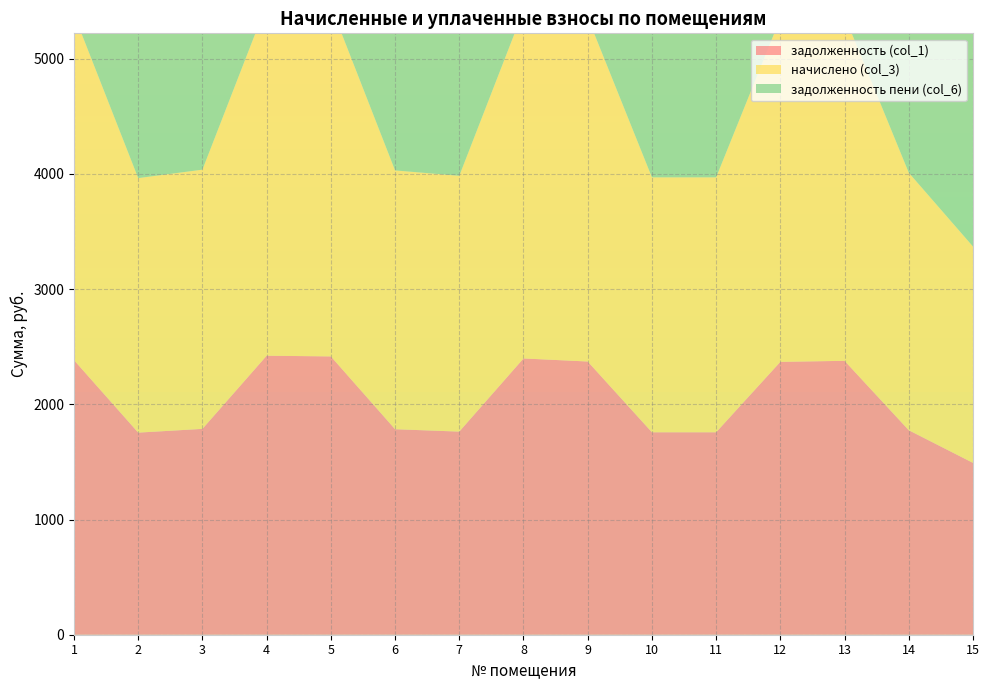

Reading right to left, what are all the values shown in this chart?

задолженность (col_1): 15=1491.8	14=1775.3	13=2377.9	12=2369.1	11=1757.6	10=1757.6	9=2372.1	8=2398.6	7=1763.5	6=1784.2	5=2416.4	4=2422.3	3=1787.2	2=1754.7	1=2383.8
начислено (col_3): 15=1878.6	14=2235.7	13=2994.6	12=2983.4	11=2213.4	10=2213.4	9=2987.2	8=3020.6	7=2220.8	6=2246.9	5=3043.0	4=3050.4	3=2250.6	2=2209.7	1=3002.0
задолженность пени (col_6): 15=2473.5	14=2943.7	13=3942.9	12=3928.2	11=2914.3	10=2914.3	9=3933.1	8=3977.2	7=2924.1	6=2958.4	5=4006.6	4=4016.3	3=2963.3	2=2909.4	1=3952.7